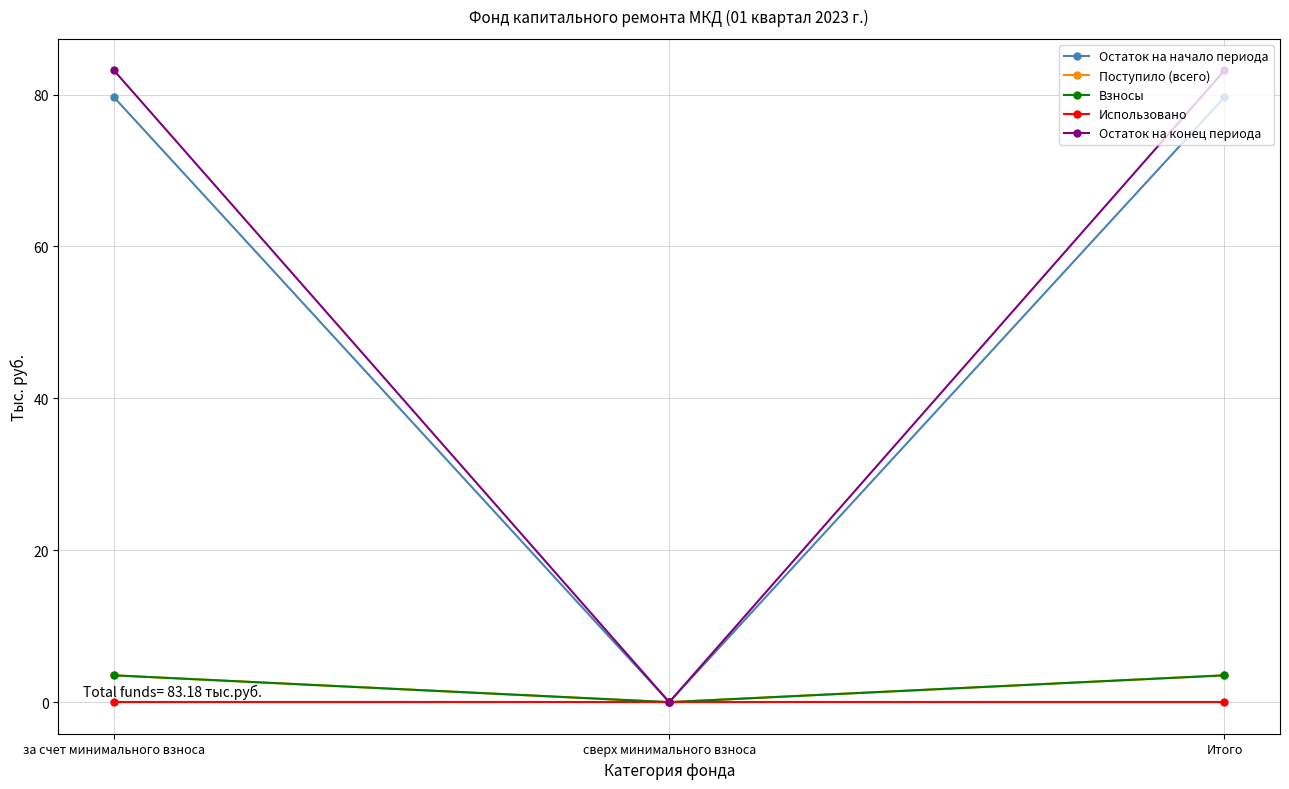

Which series has the widest spread of values?

Остаток на конец периода